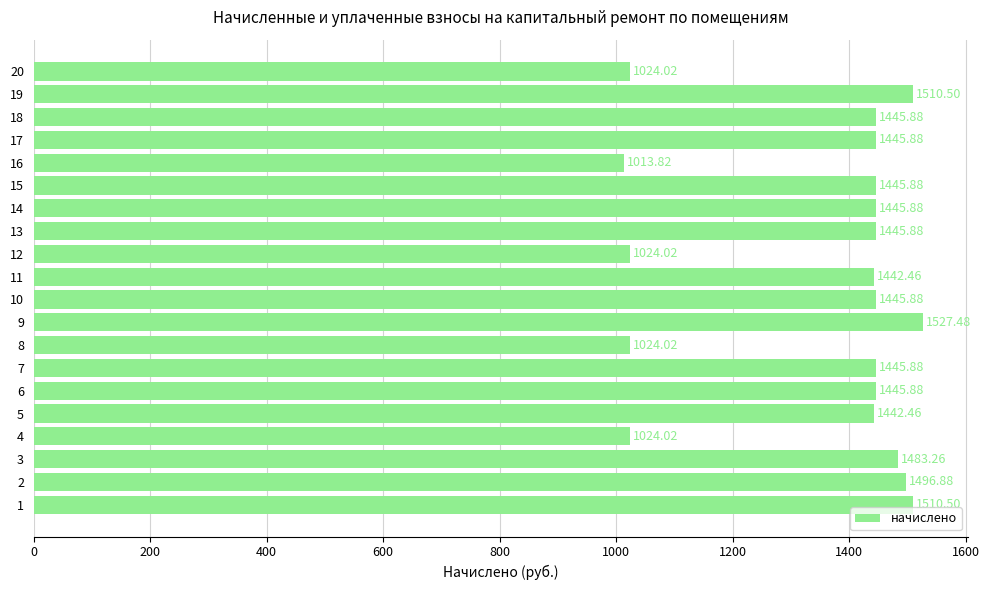

What is the minimum value shown in the chart?

1013.8